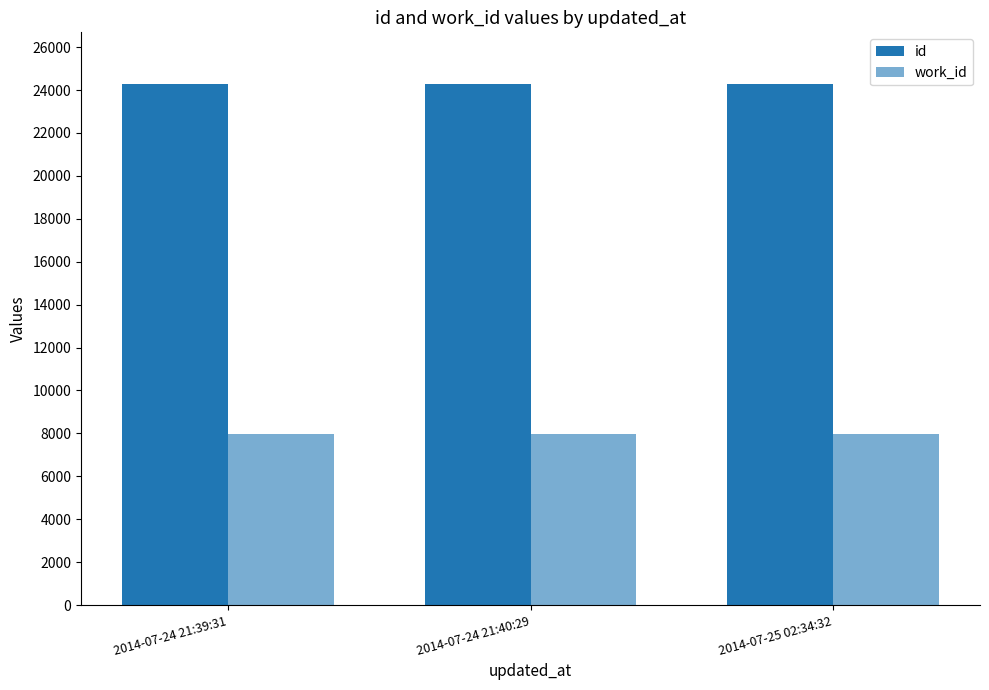

How many bars are there in each group?

2